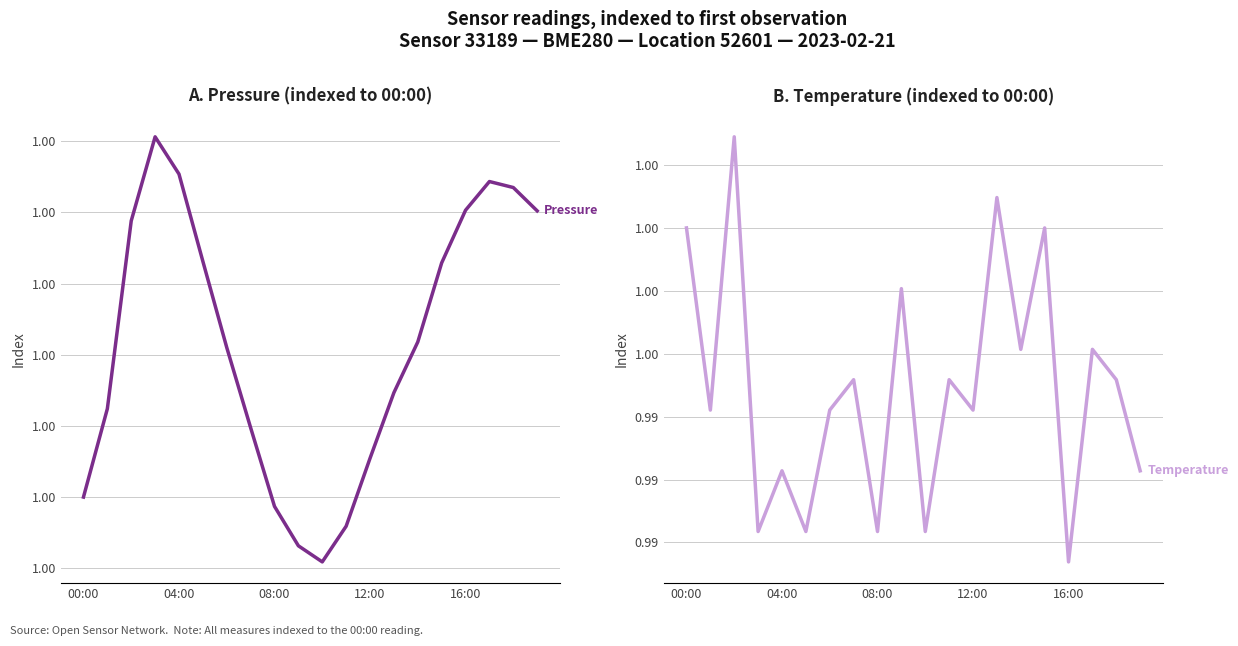

Does the chart display data point markers on the line(s)?

No